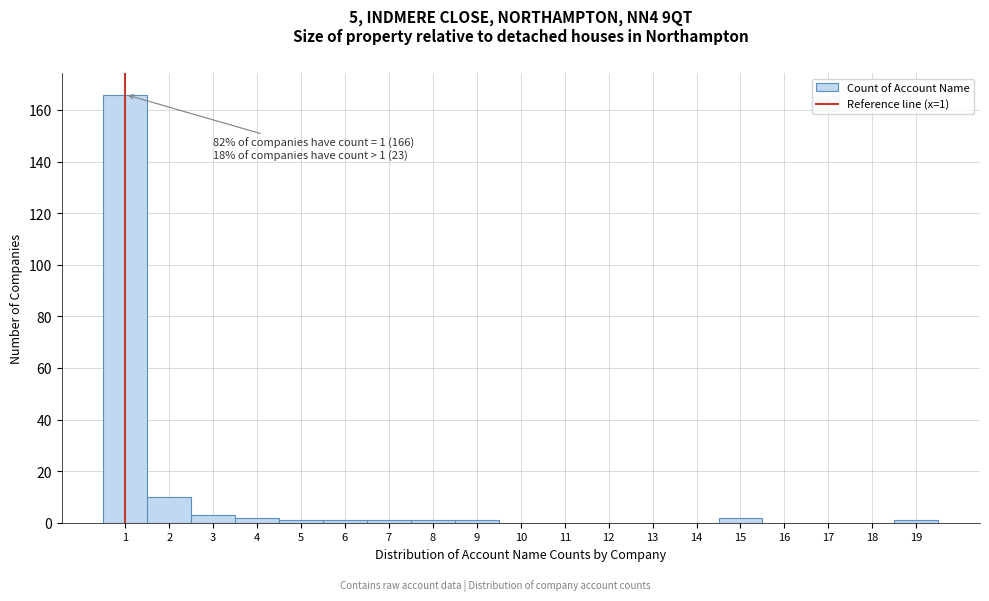

Which range on the x-axis has the tallest bar?

0.5 to 1.5